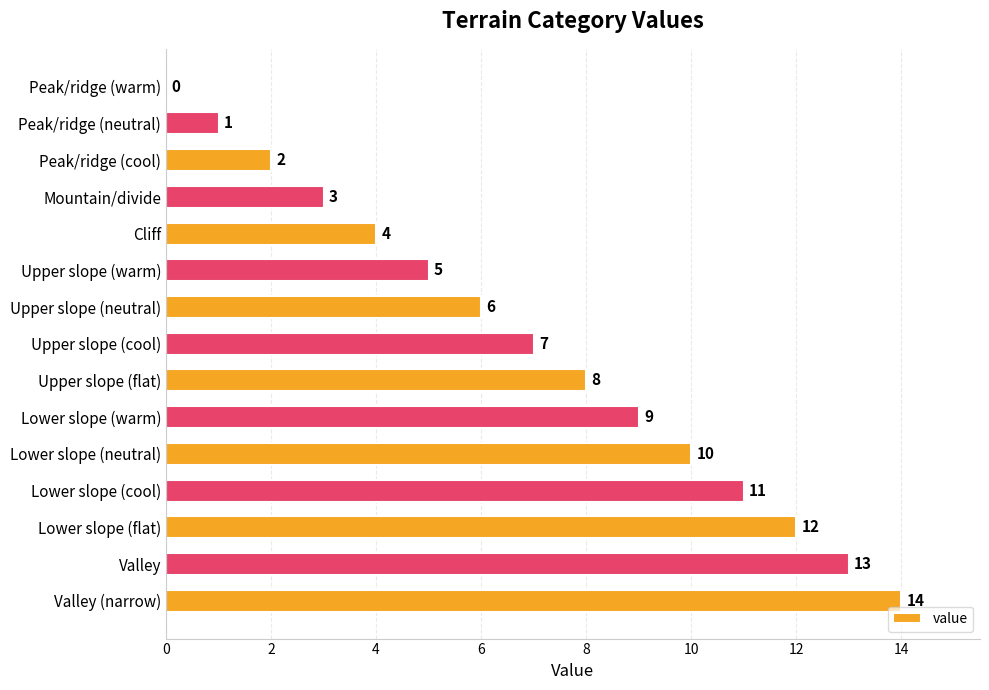

What is the sum of the values at Valley (narrow) and Upper slope (cool)?

21